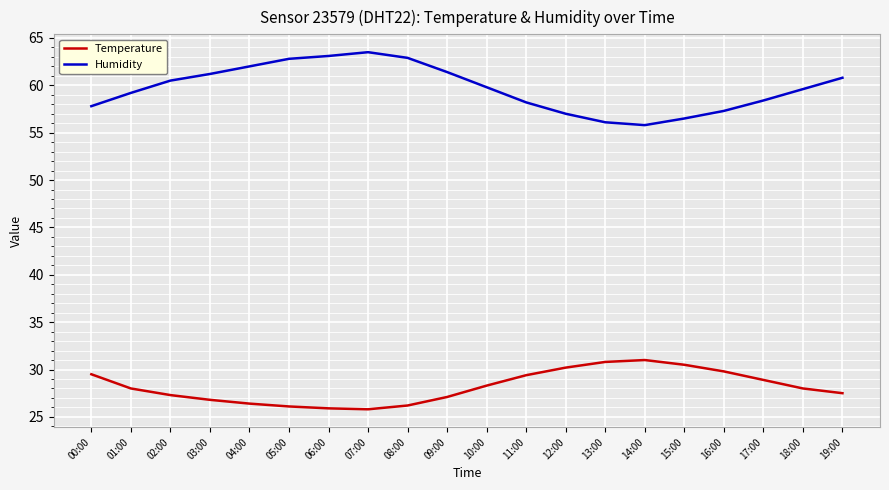

Read the Humidity value at 02:00.

60.5